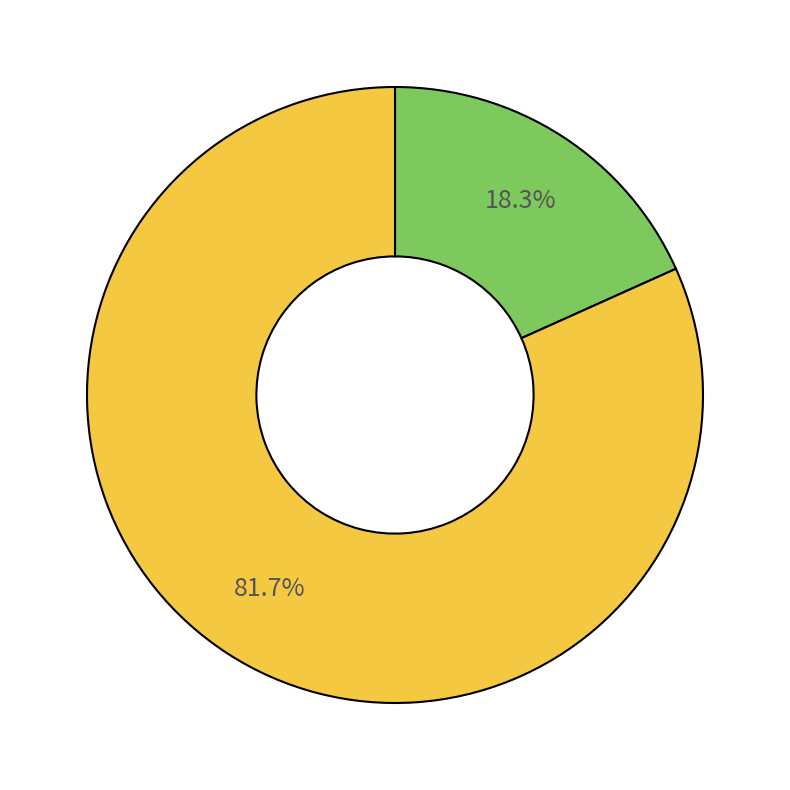

To the nearest percent, what is the difference between the largest and smallest slice percentages?

63%